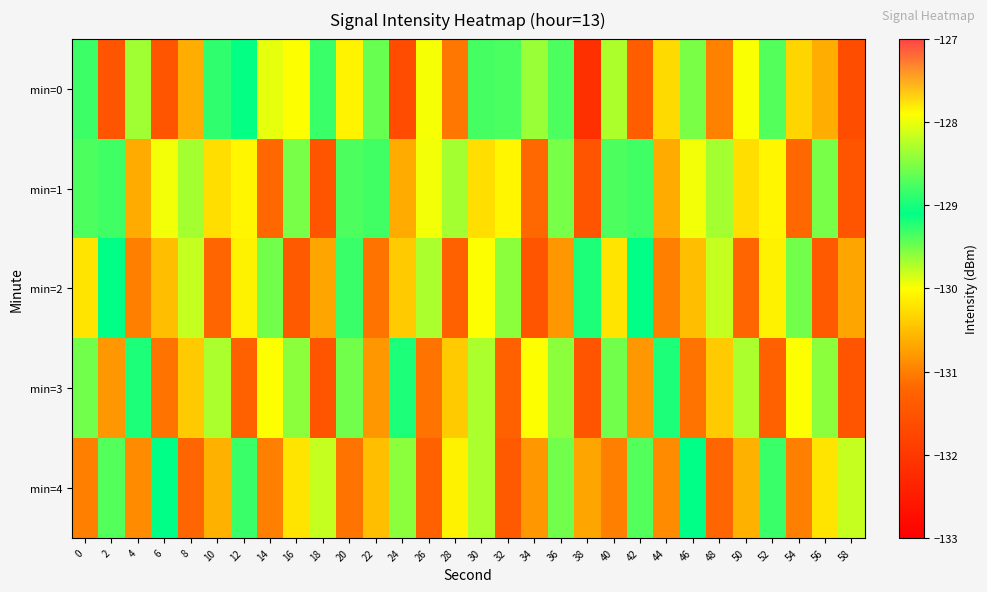

Reading left to right, what are all the values shown in this chart?

min=0: 0=-129.3	2=-131.5	4=-129.7	6=-131.5	8=-130.6	10=-129.3	12=-129.1	14=-128.0	16=-130.0	18=-128.8	20=-130.1	22=-129.5	24=-131.6	26=-127.9	28=-131.1	30=-128.8	32=-128.7	34=-129.6	36=-128.7	38=-132.1	40=-129.7	42=-131.3	44=-130.3	46=-128.5	48=-131.0	50=-130.0	52=-129.4	54=-130.3	56=-130.6	58=-131.6
min=1: 0=-129.4	2=-128.8	4=-130.7	6=-130.0	8=-128.3	10=-130.3	12=-130.1	14=-131.2	16=-129.5	18=-131.5	20=-129.4	22=-128.8	24=-130.7	26=-130.0	28=-128.3	30=-130.3	32=-130.1	34=-131.2	36=-129.5	38=-131.5	40=-129.4	42=-128.8	44=-130.7	46=-130.0	48=-128.3	50=-130.3	52=-130.1	54=-131.2	56=-129.5	58=-131.5
min=2: 0=-130.2	2=-129.1	4=-131.0	6=-130.5	8=-129.8	10=-131.2	12=-130.1	14=-129.5	16=-131.4	18=-130.7	20=-129.3	22=-131.1	24=-130.4	26=-129.7	28=-131.3	30=-130.0	32=-129.6	34=-131.5	36=-130.8	38=-129.2	40=-130.2	42=-129.1	44=-131.0	46=-130.5	48=-129.8	50=-131.2	52=-130.1	54=-129.5	56=-131.4	58=-130.7
min=3: 0=-129.5	2=-130.8	4=-129.2	6=-131.1	8=-130.4	10=-129.7	12=-131.3	14=-130.0	16=-129.6	18=-131.5	20=-129.5	22=-130.8	24=-129.2	26=-131.1	28=-130.4	30=-129.7	32=-131.3	34=-130.0	36=-129.6	38=-131.5	40=-129.5	42=-130.8	44=-129.2	46=-131.1	48=-130.4	50=-129.7	52=-131.3	54=-130.0	56=-129.6	58=-131.5
min=4: 0=-131.0	2=-129.4	4=-130.9	6=-129.1	8=-131.2	10=-130.6	12=-129.3	14=-131.0	16=-130.2	18=-129.8	20=-131.1	22=-130.5	24=-129.6	26=-131.3	28=-130.1	30=-129.7	32=-131.4	34=-130.8	36=-129.5	38=-130.7	40=-131.0	42=-129.4	44=-130.9	46=-129.1	48=-131.2	50=-130.6	52=-129.3	54=-131.0	56=-130.2	58=-129.8